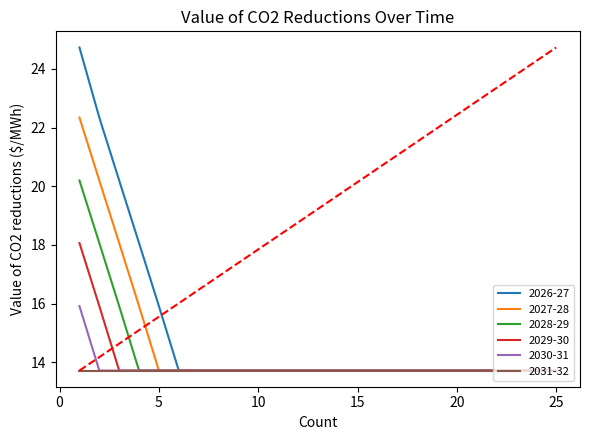

What is the lowest value of the 2030-31 series?

13.7